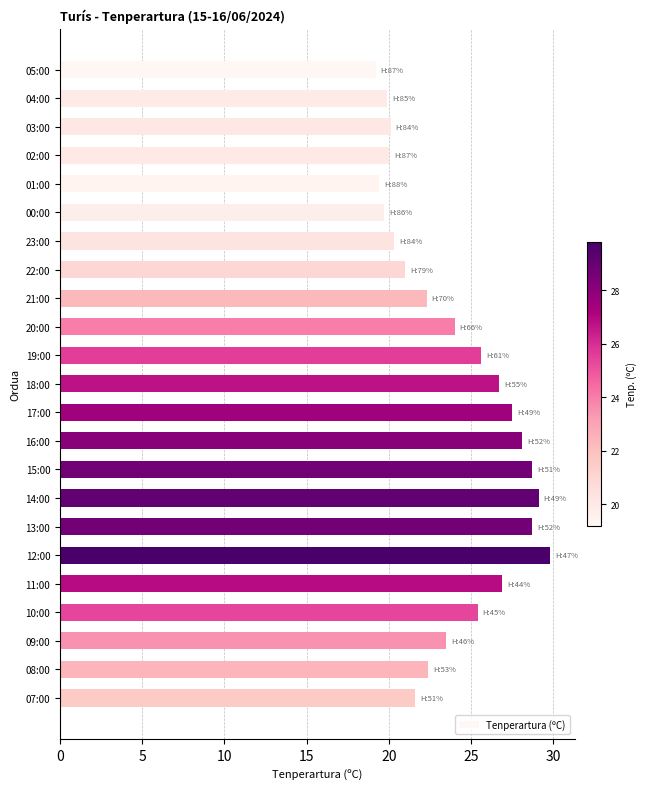

What is the average value?

23.9